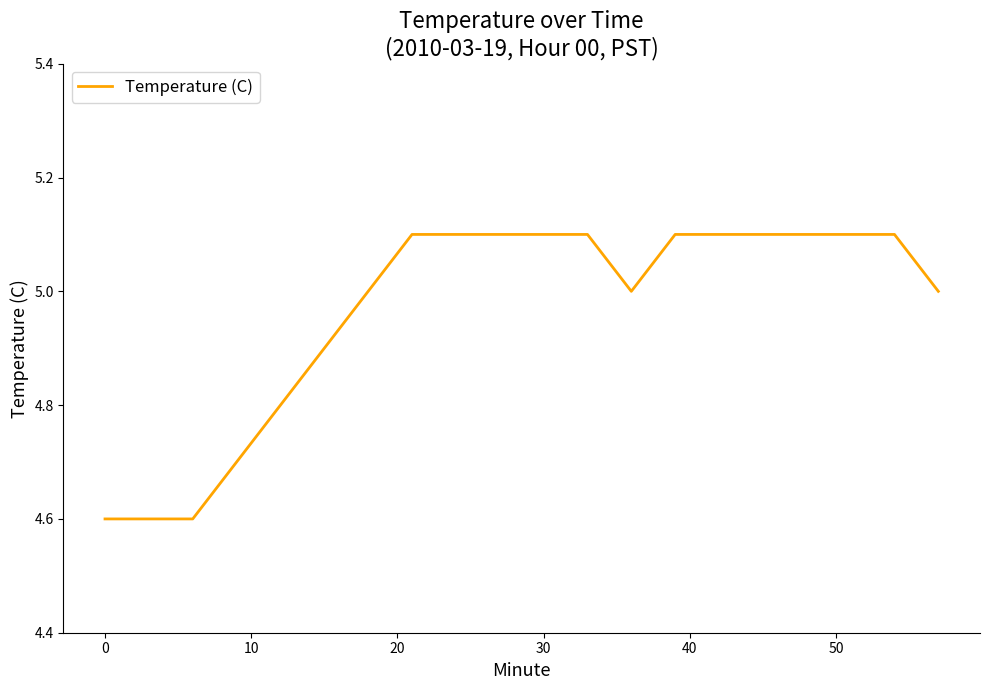

What is the greatest value displayed?

5.1